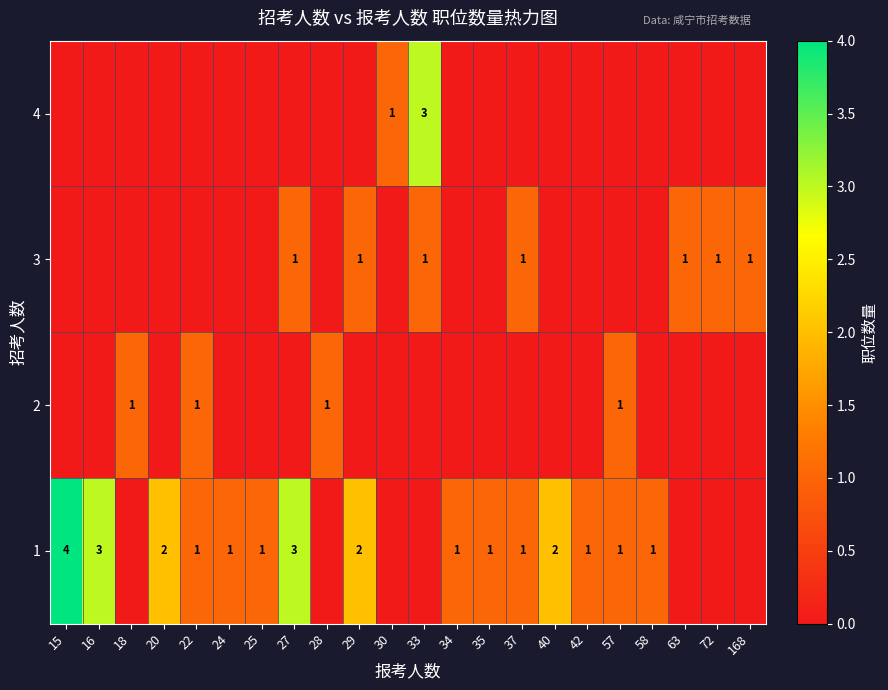

The value of 3 at 37 is 1. True or false?

True